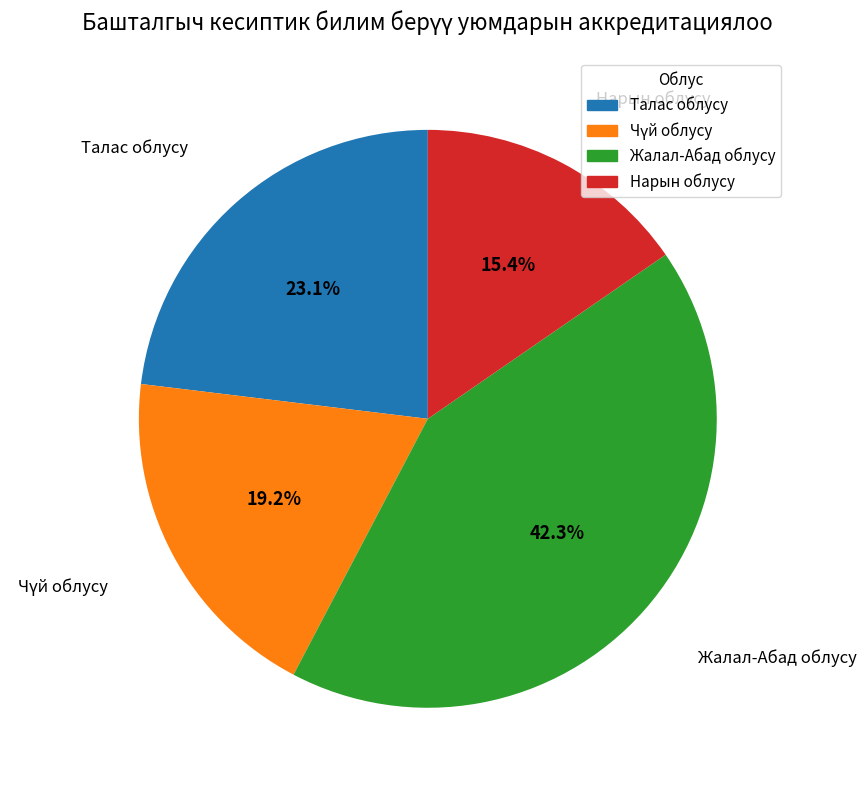

Does Талас облусу account for over 50% of the chart?

No